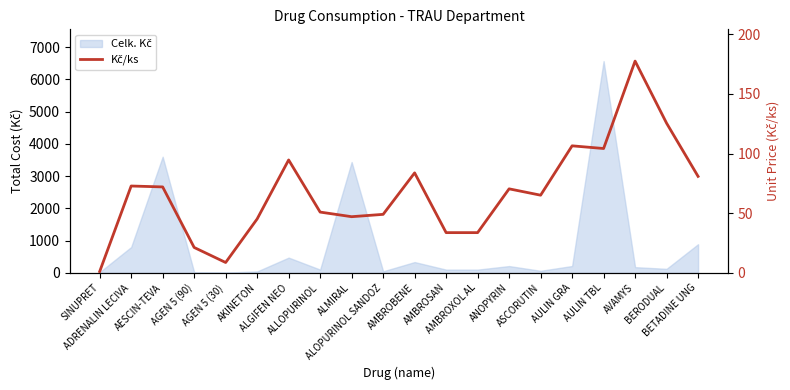

How many interior local peaks (higher than both neighbors) does the data have?

6